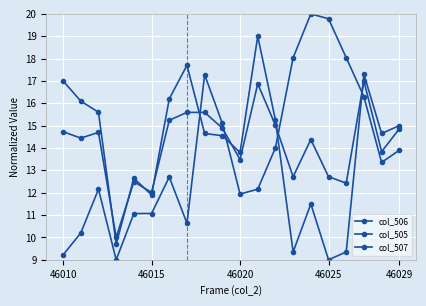

True or false: col_506 has more than 1 interior local peaks.

True